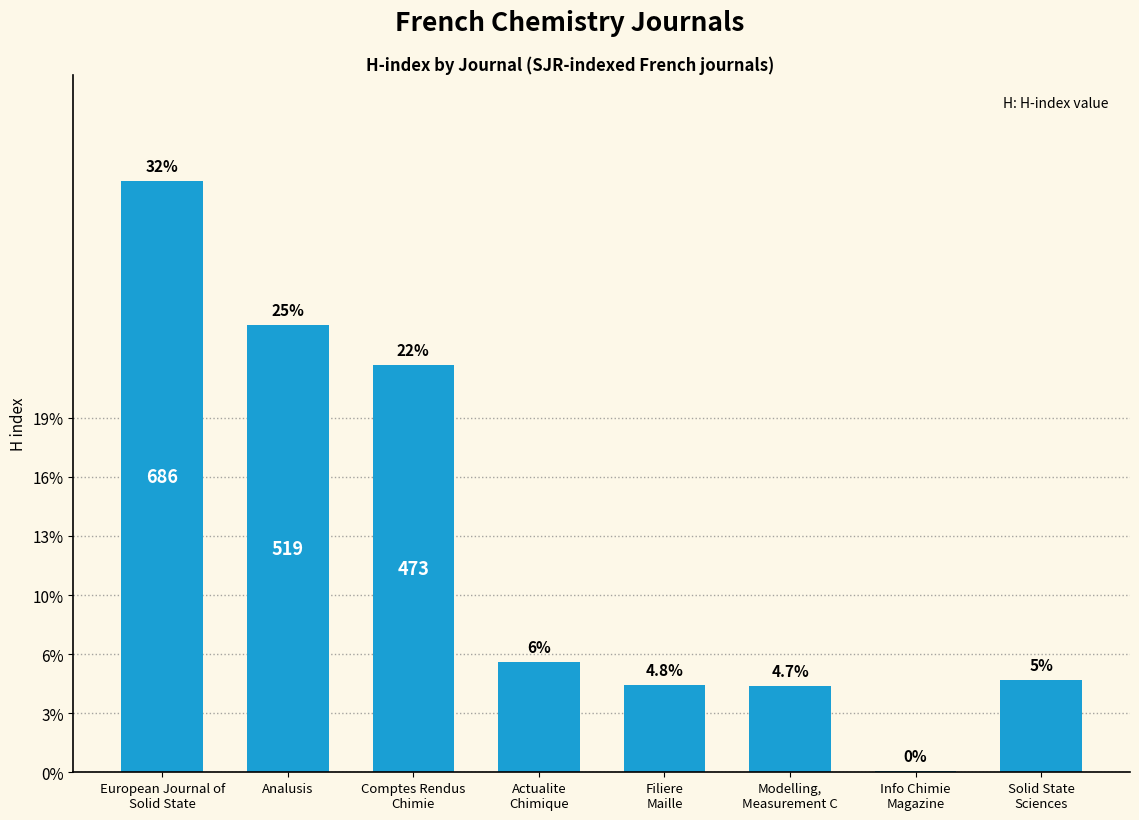

List the labels in order of value, smallest first.

Info Chimie
Magazine, Modelling,
Measurement C, Filiere
Maille, Solid State
Sciences, Actualite
Chimique, Comptes Rendus
Chimie, Analusis, European Journal of
Solid State